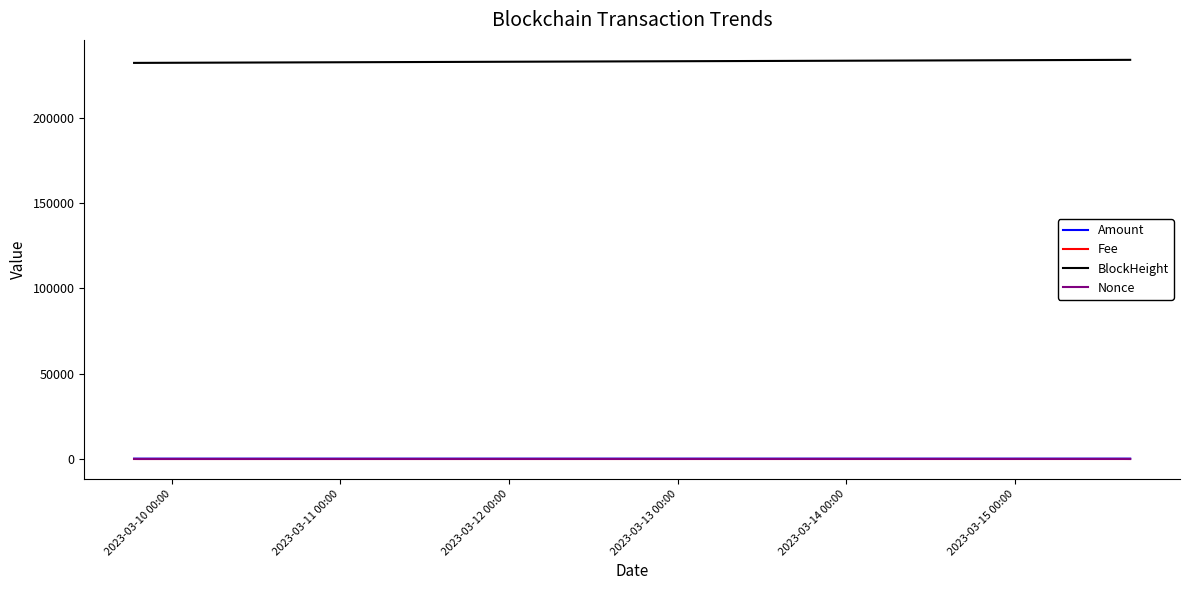

What is the average value of the BlockHeight series?

233171.5